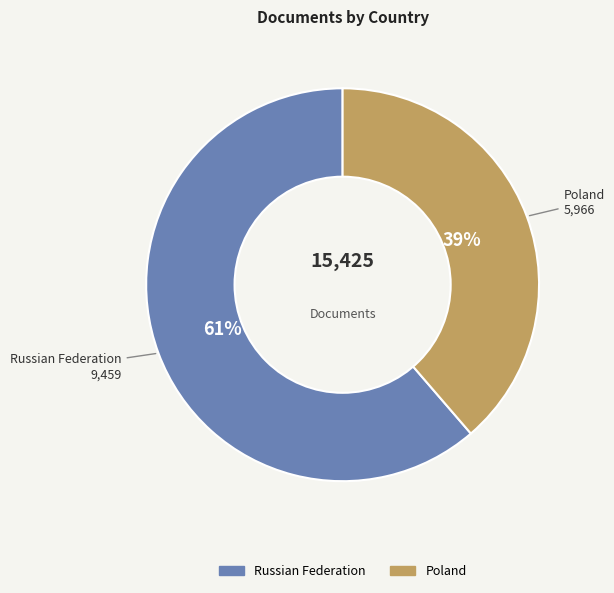

Rank the categories by value from highest to lowest.

Russian Federation, Poland